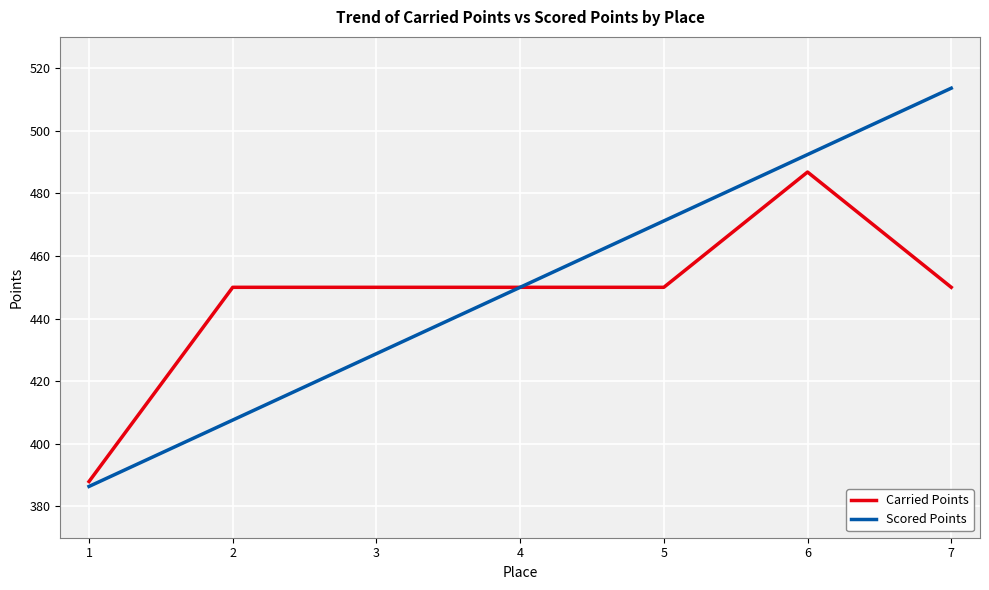

Is it true that Carried Points equals 756.7 at 6?

False